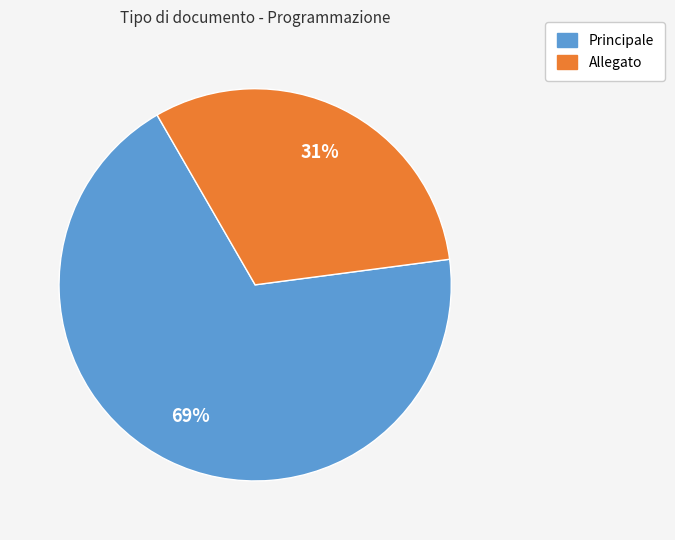

To the nearest percent, what is the combined percentage of Allegato and Principale?

100%